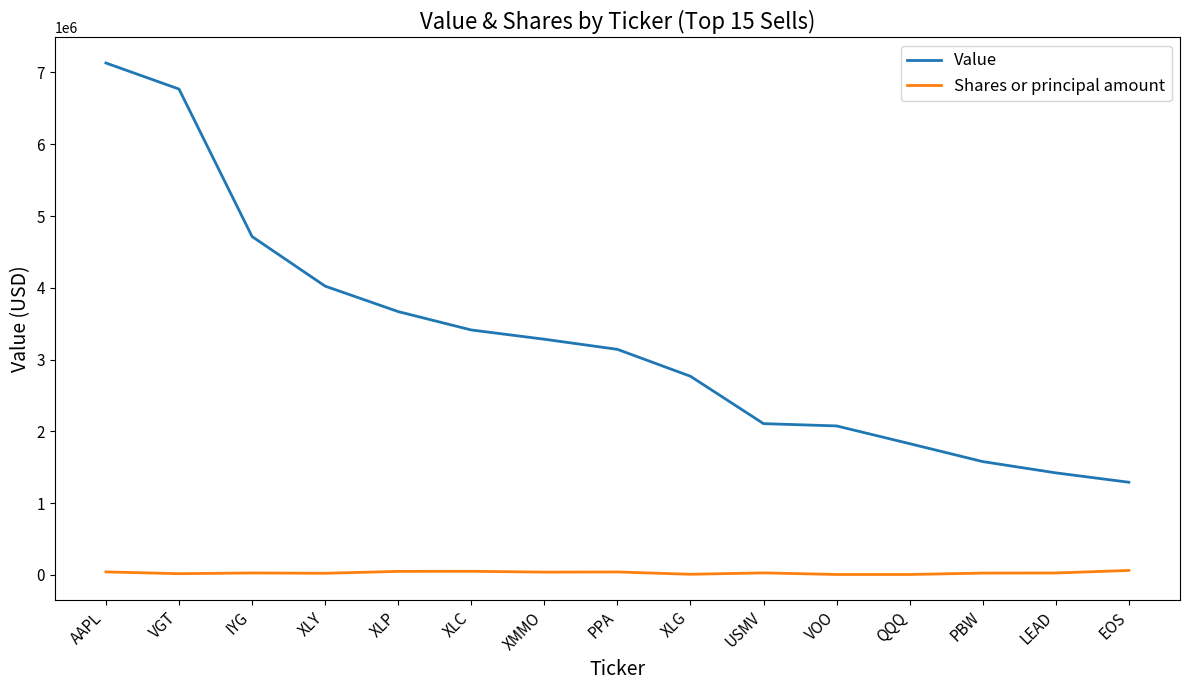

Which series has the widest spread of values?

Value